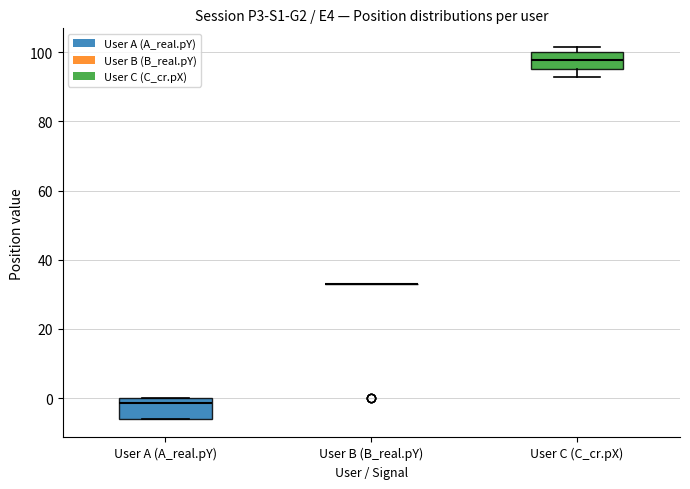

Where does the median line of the box for User A (A_real.pY) sit on the y-axis? The values are not printed on the chart, so give them approximately, as read against the axis.

-2